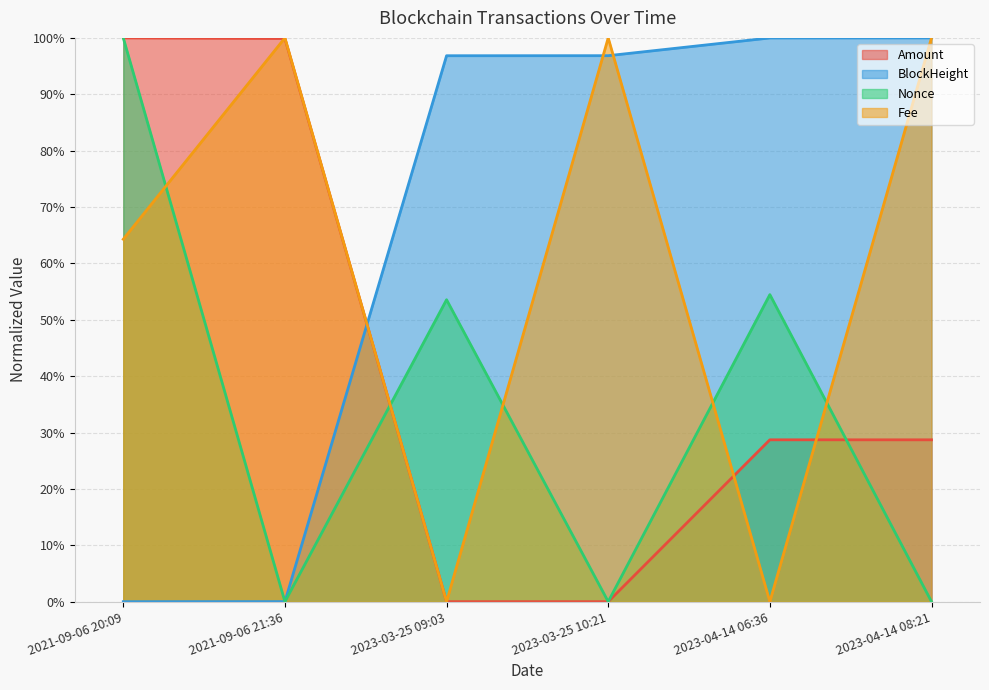

Between 2023-03-25 10:21 and 2023-04-14 06:36, which is larger?

2023-04-14 06:36